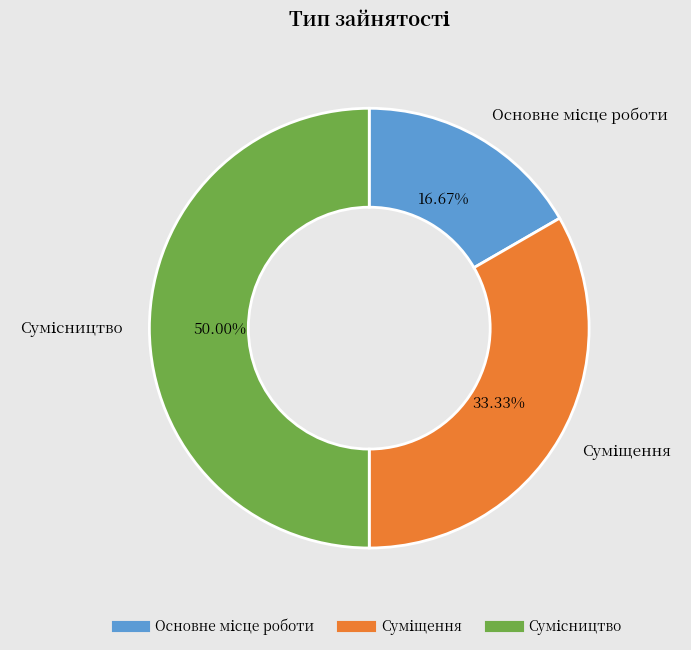

How many slices are in this pie chart?

3